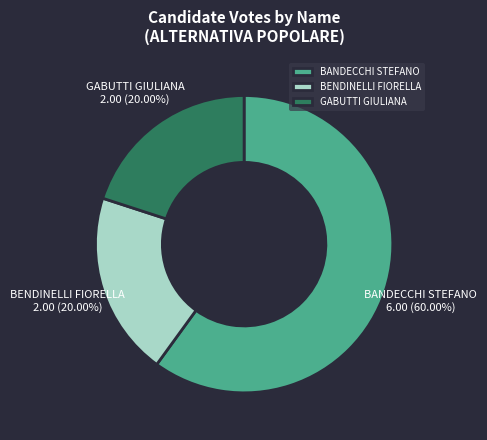

Is the sum of GABUTTI GIULIANA and BENDINELLI FIORELLA greater than half?

No